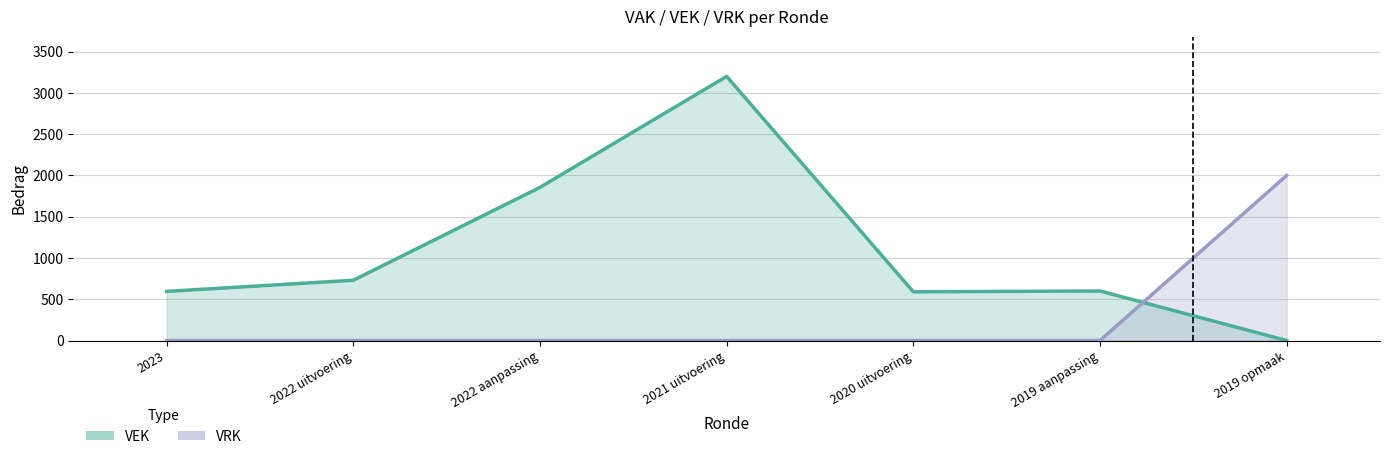

True or false: VRK has a value of 0 at 2022 aanpassing.

True